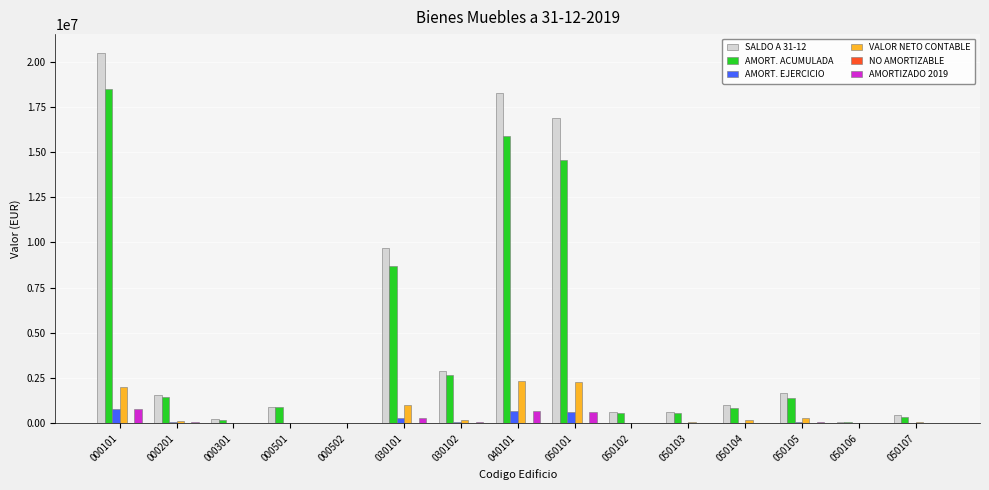

What is the maximum value for AMORT. EJERCICIO?

813273.7